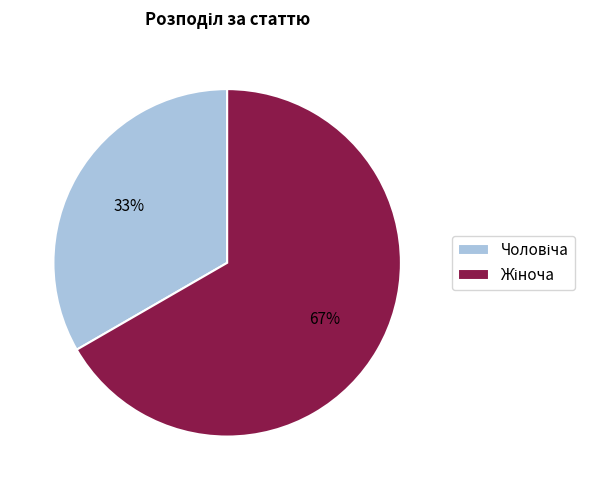

To the nearest percent, what is the average slice percentage?

50%